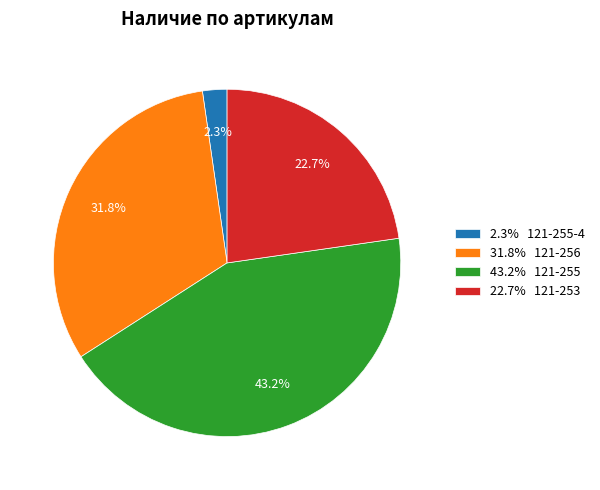

Which slice is the largest?

43.2% 121-255